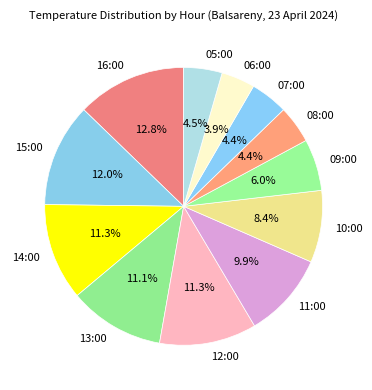

Which slice is the largest?

16:00